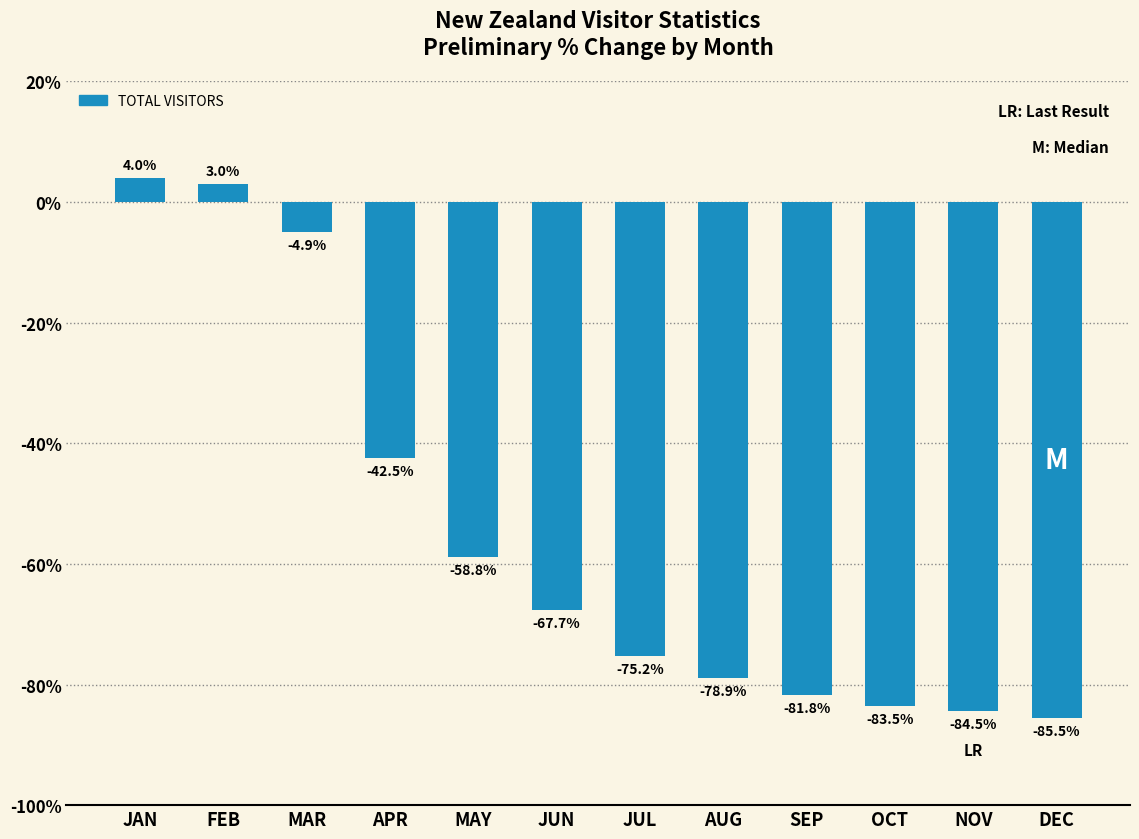

Reading left to right, extract all data points from this chart.

4.0	3.0	-4.9	-42.5	-58.8	-67.7	-75.2	-78.9	-81.8	-83.5	-84.5	-85.5